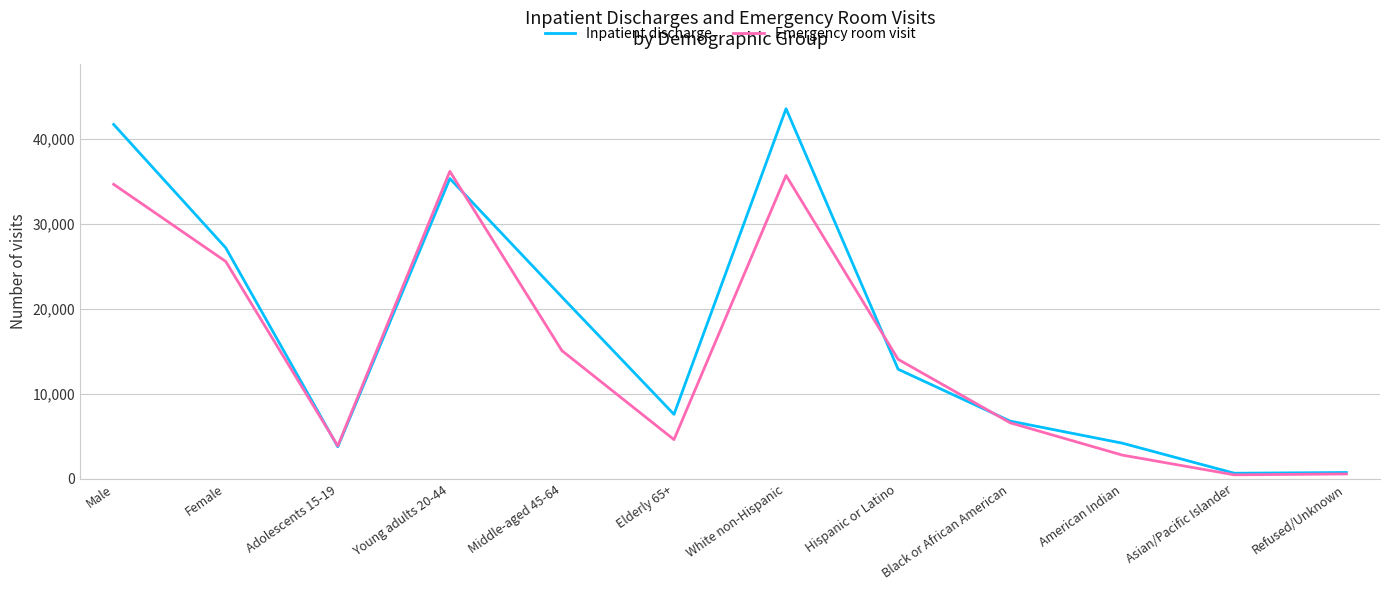

What is the spread (max minus min) of values at American Indian?

1406